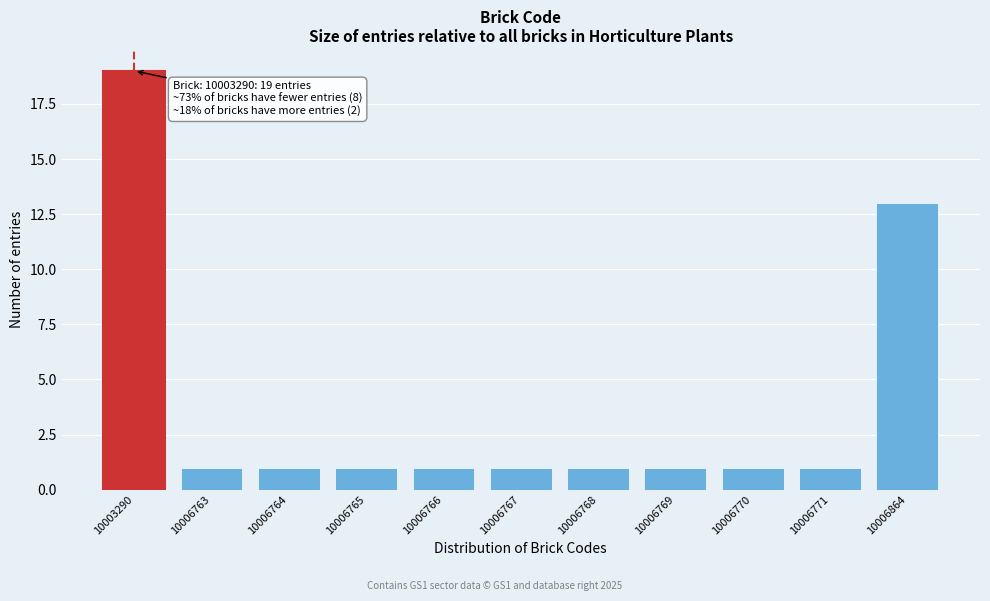

Reading left to right, transcribe all the data shown in this chart.

10003290=19	10006763=1	10006764=1	10006765=1	10006766=1	10006767=1	10006768=1	10006769=1	10006770=1	10006771=1	10006864=13